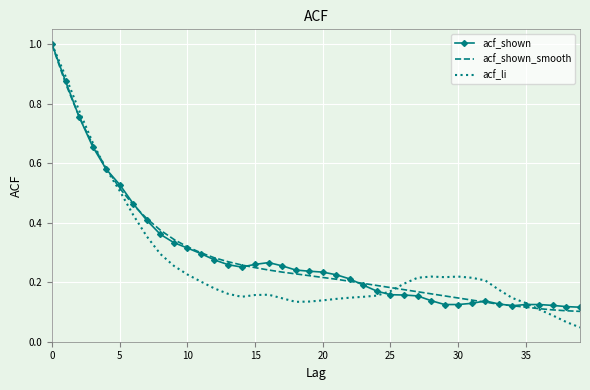

What is the greatest value displayed?

1.0